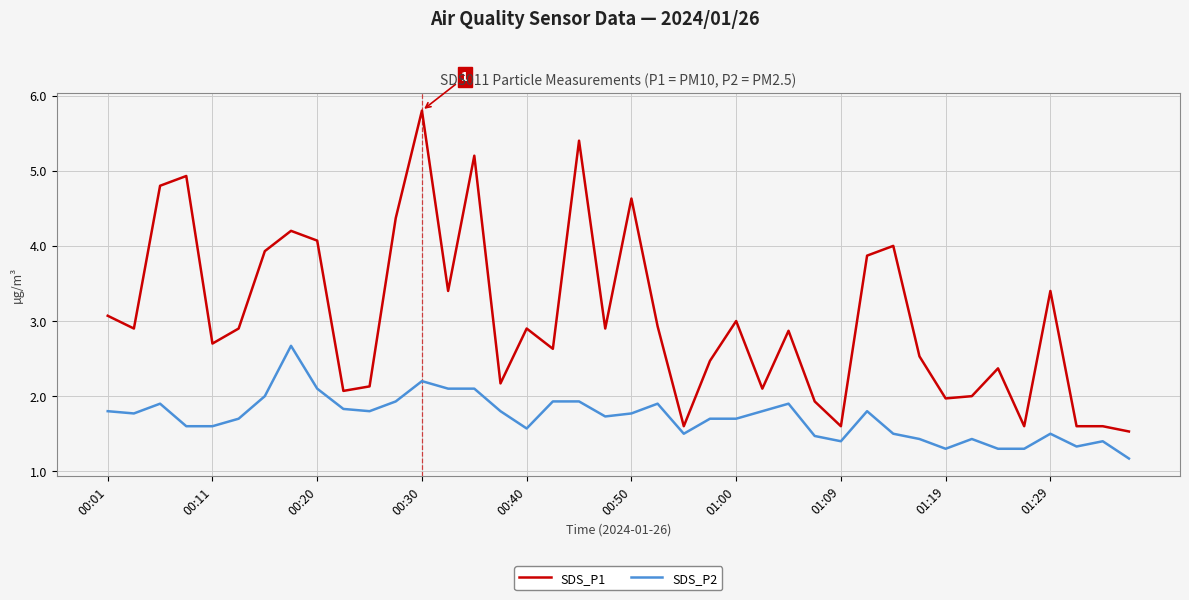

What is the highest value of the SDS_P2 series?

2.7